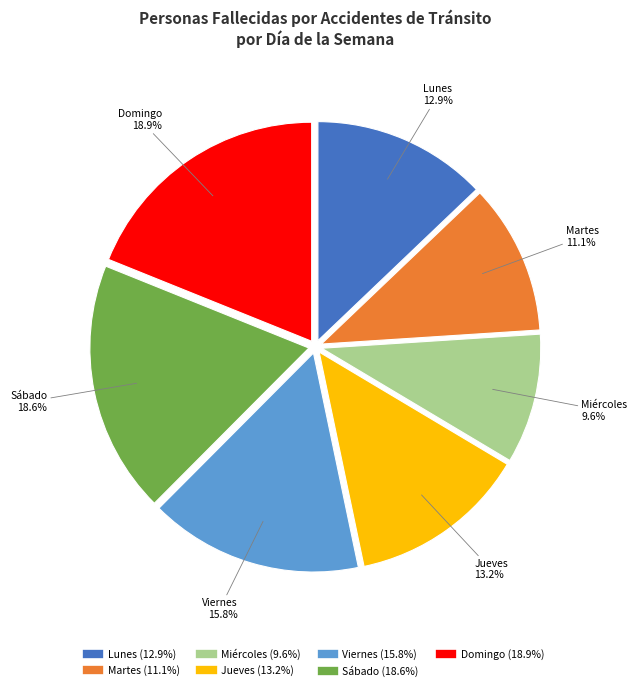

To the nearest percent, what is the average slice percentage?

14%